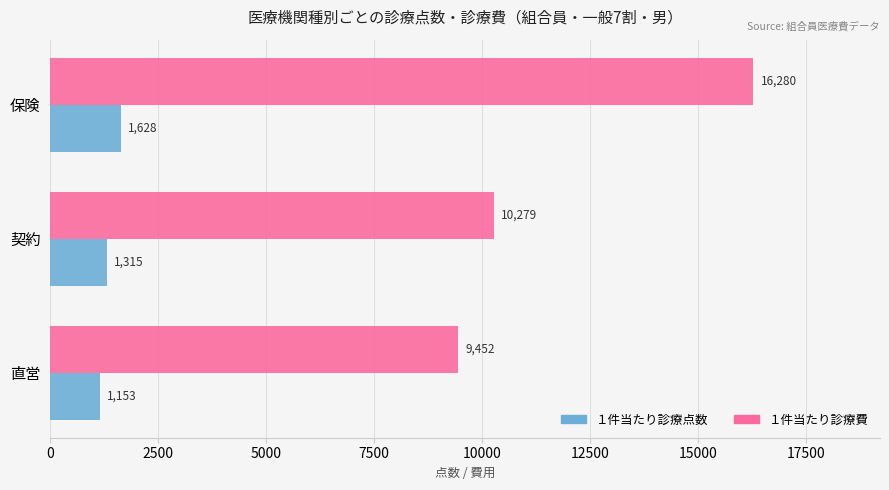

At which category does the chart reach its peak across all series?

保険